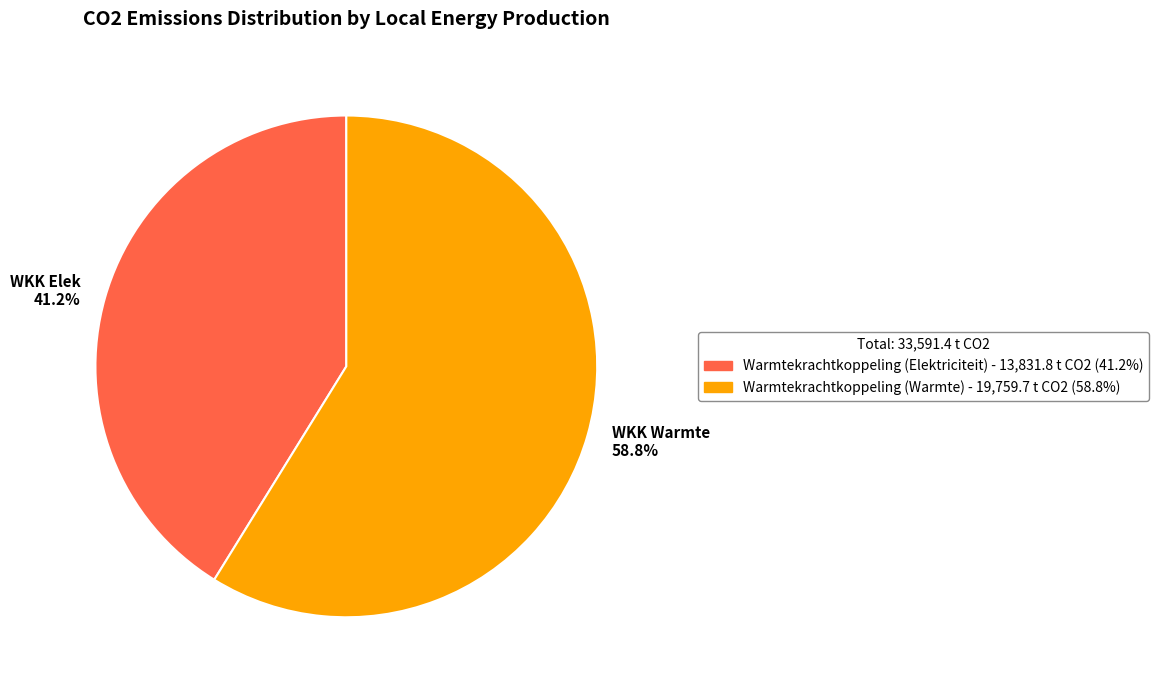

Is there any slice that represents more than half of the pie?

Yes